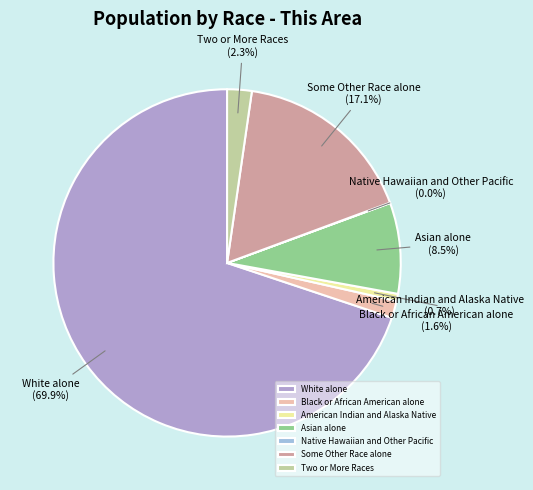

Does any single category account for the majority?

Yes